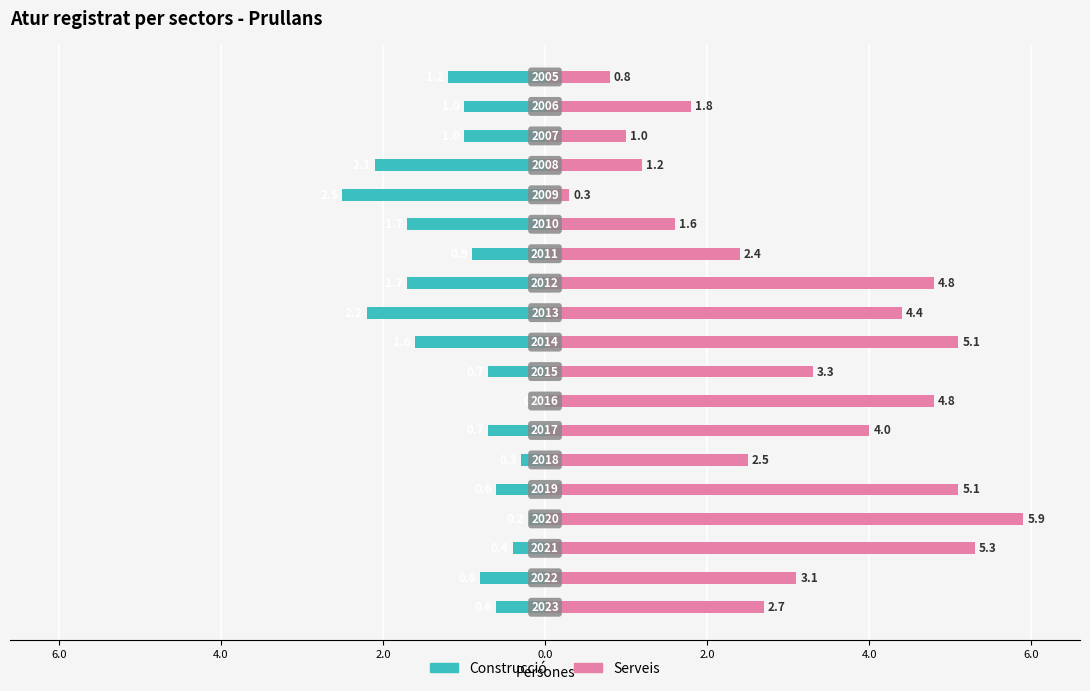

Between 2.0 and 2.0, which series saw the biggest shift?

Serveis